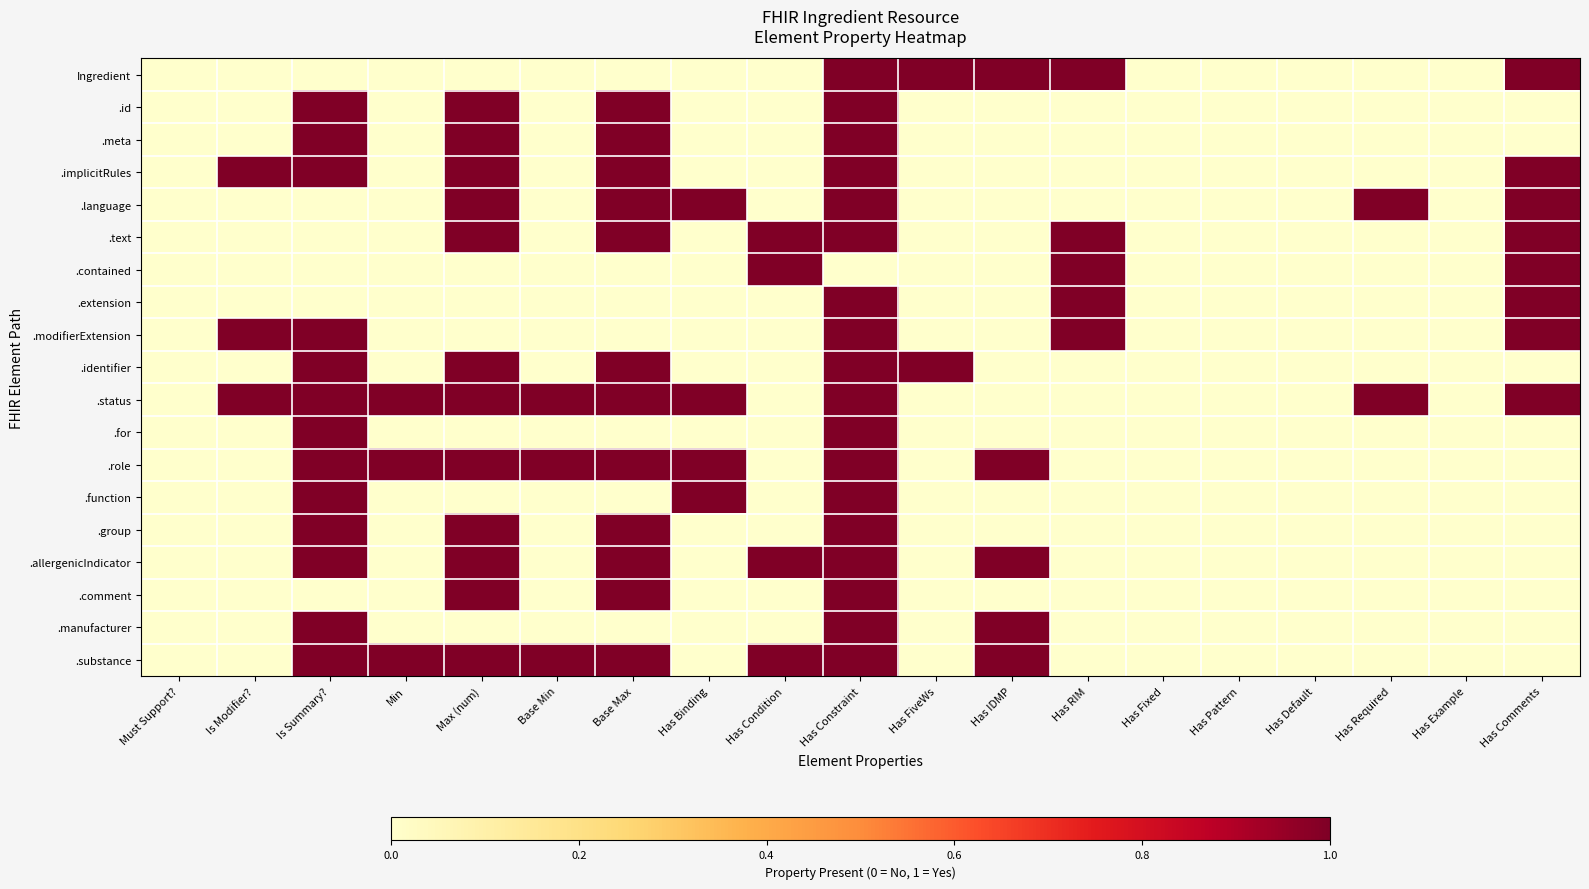

Which series has the largest total across all categories?

.status